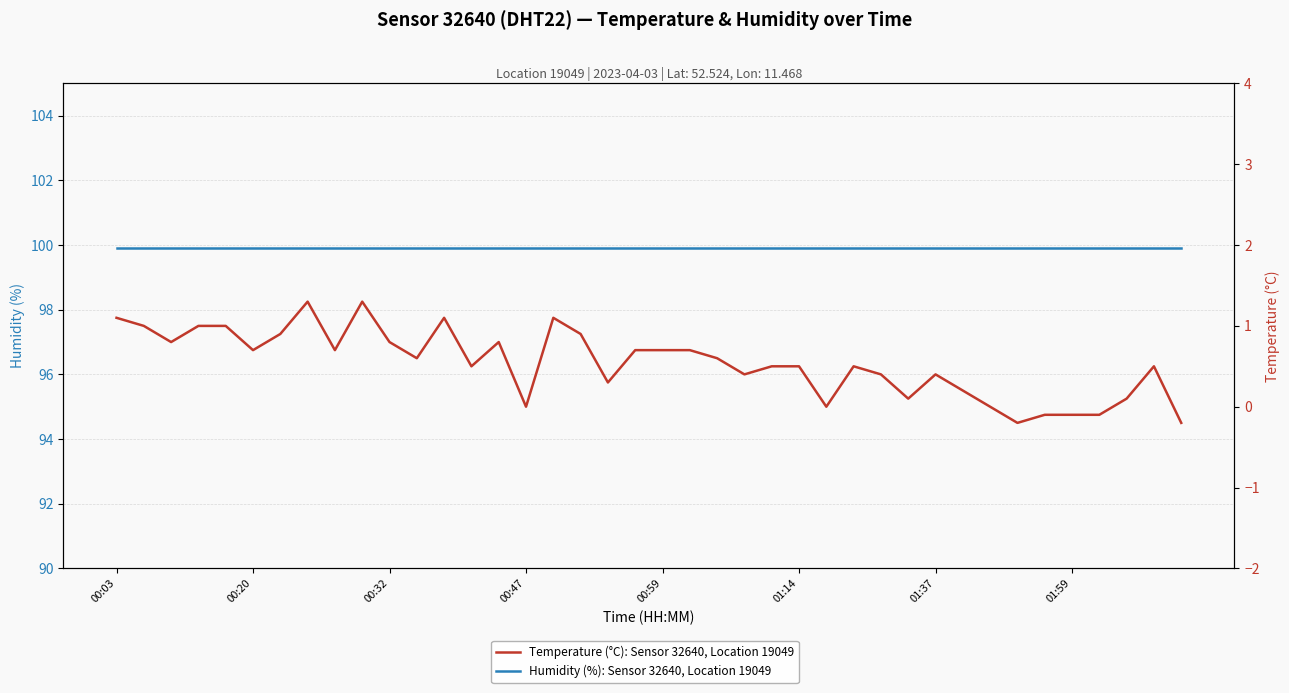

Rank the series by their maximum value, from lowest to highest.

Temperature (°C): Sensor 32640, Location 19049, Humidity (%): Sensor 32640, Location 19049